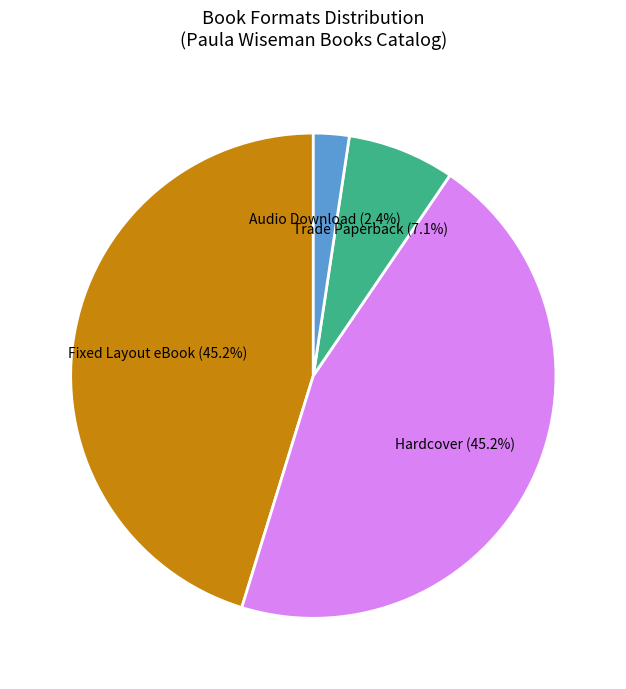

To the nearest percent, what portion does Trade Paperback represent?

7%